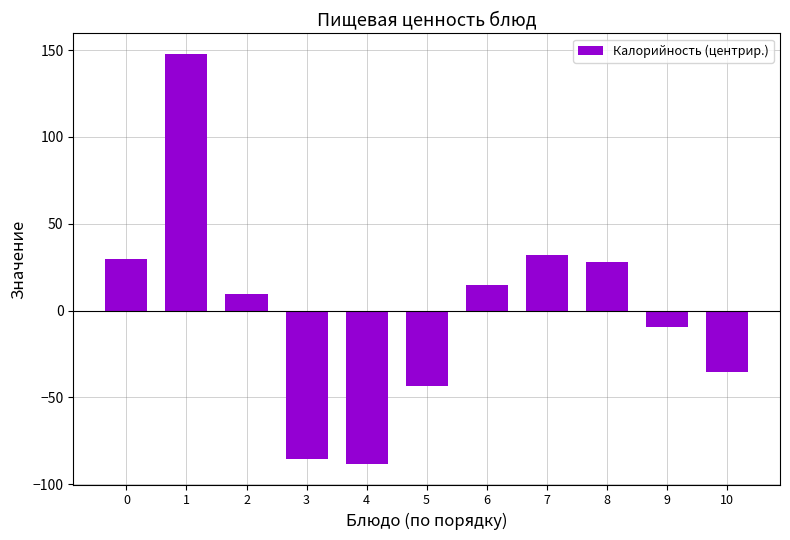

What is the value of the 5th bar from the left?

-88.3